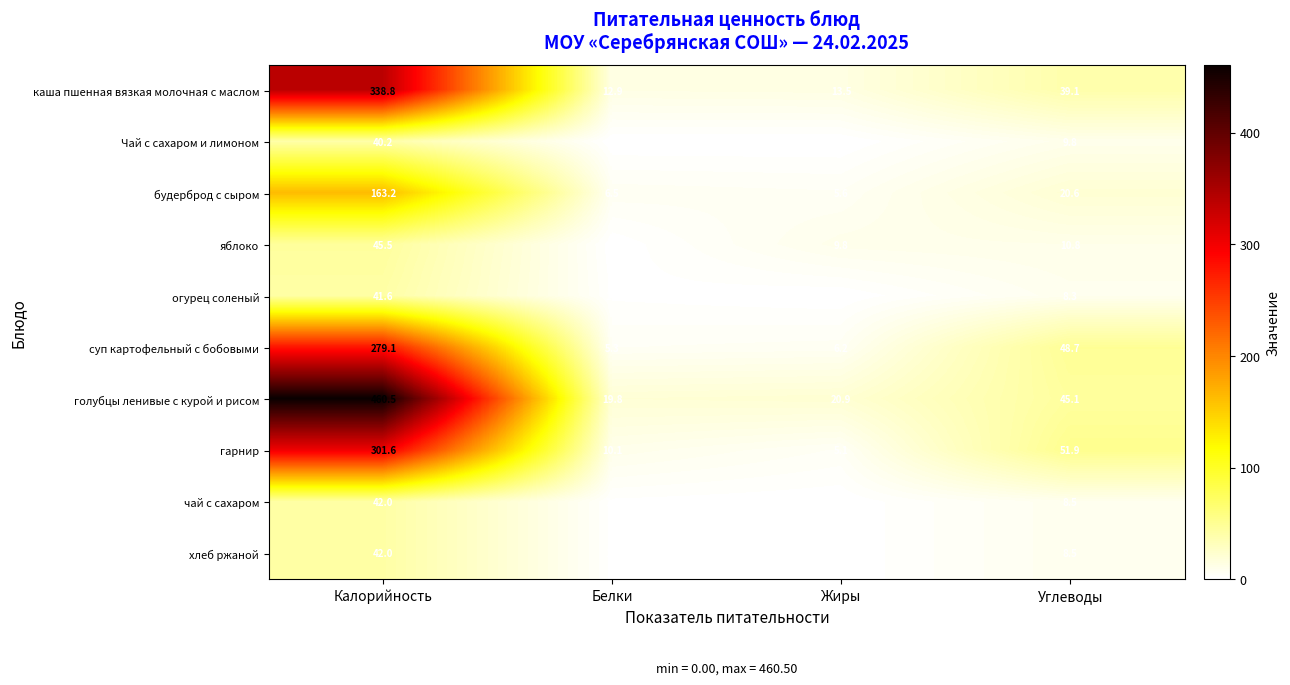

The гарнир series shows 6.8 at Жиры. True or false?

False